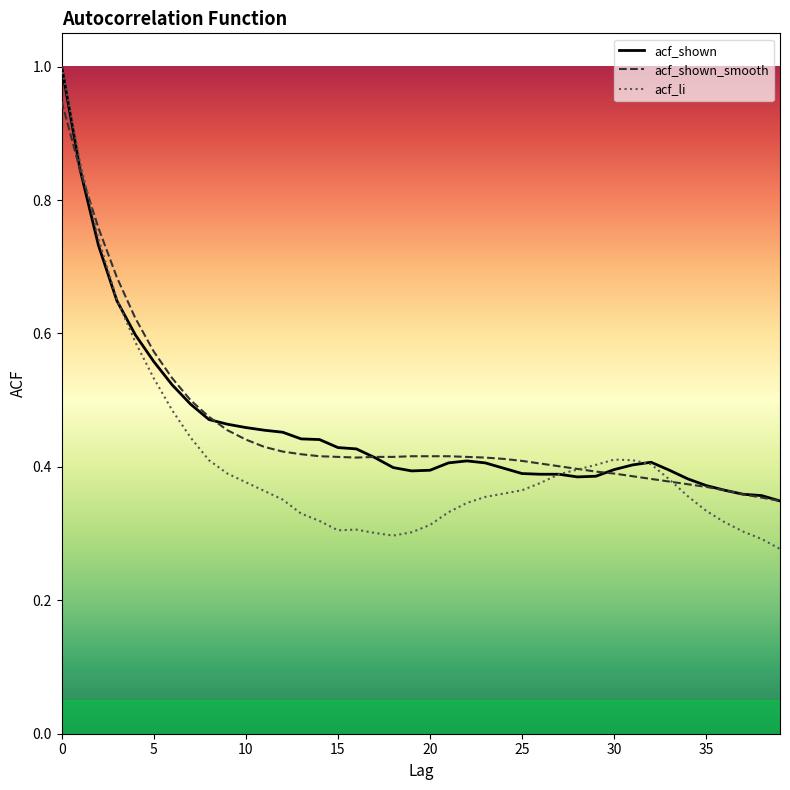

What is the greatest value displayed?

1.0